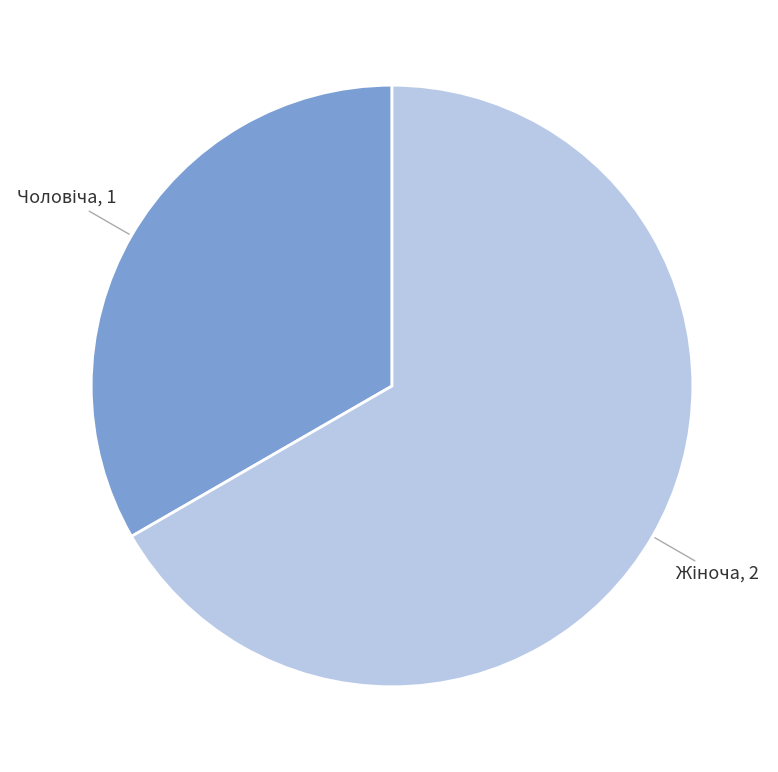

Is there a majority slice in this chart?

Yes